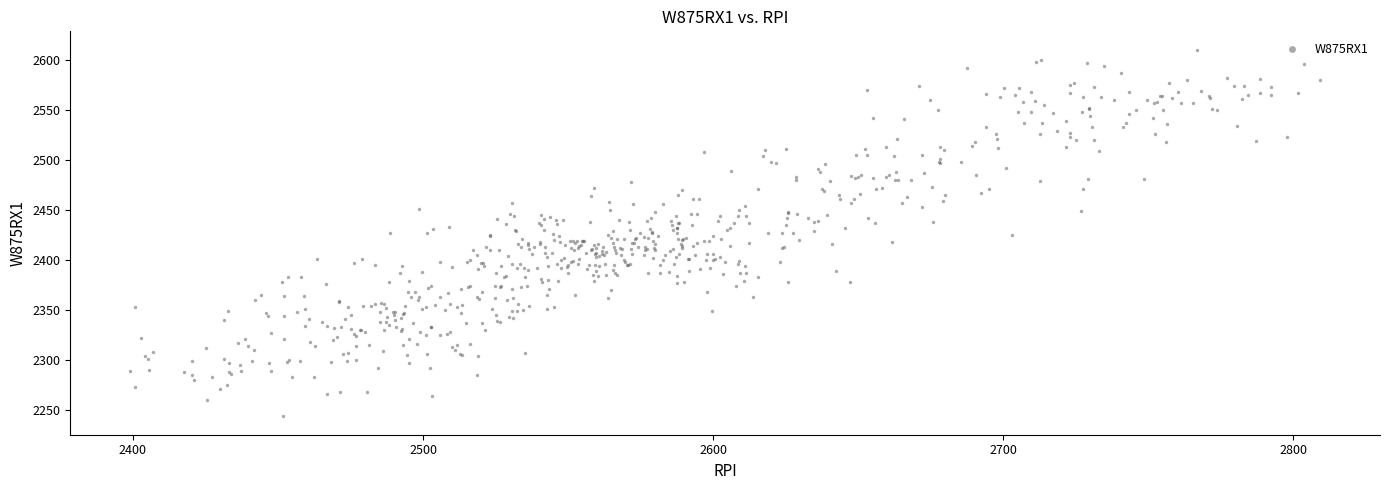

What is the range of Y values (max minus min)?

367.5